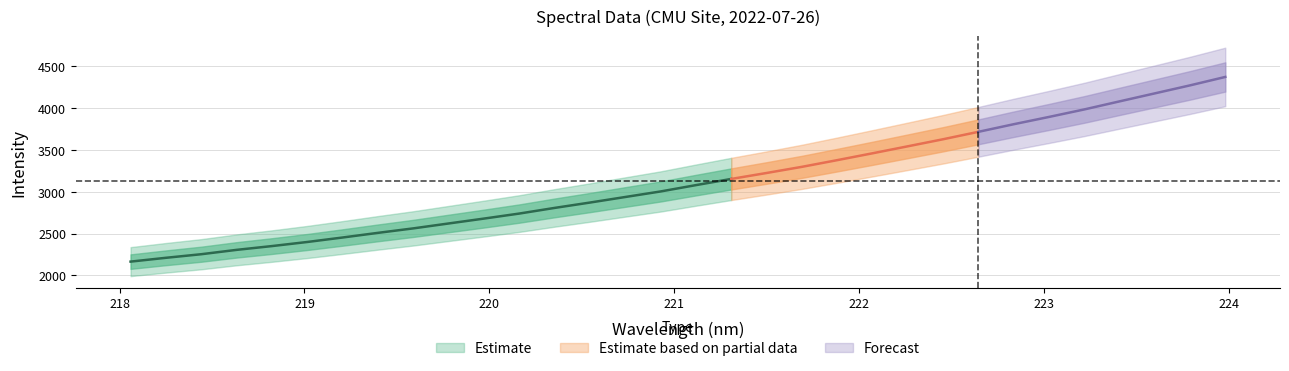

What is the value of the 17th point from the left?

3079.3